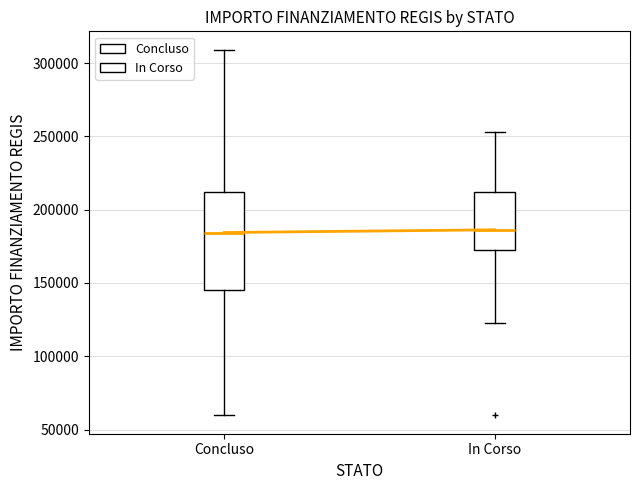

Reading left to right, transcribe this box plot: for each box, give where its median line is, the range the box spans, and where its two whiskers end, as read against the y-axis. The values are not printed on the chart, so give them approximately, as read against the axis.

Concluso: median 185000, box 145000 to 210000, whiskers 60000 to 310000
In Corso: median 185000, box 170000 to 210000, whiskers 125000 to 255000